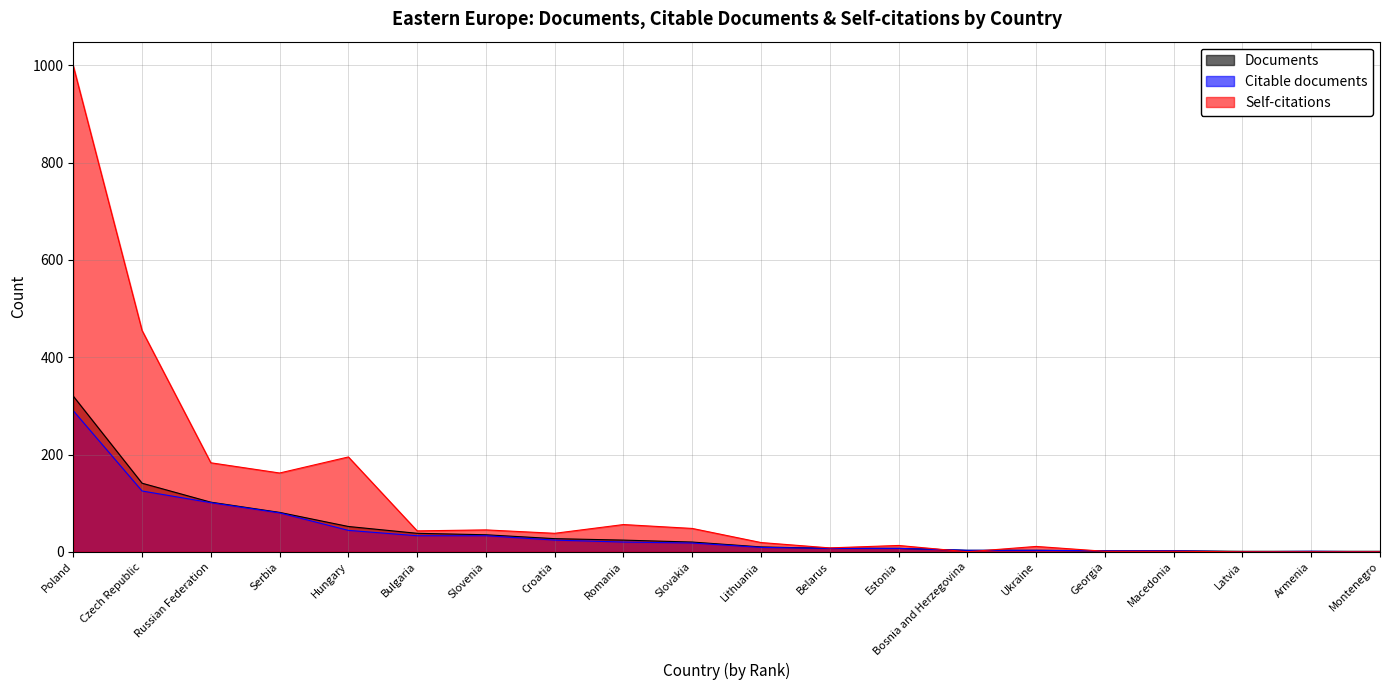

How many interior local valleys does the Self-citations series have?

5